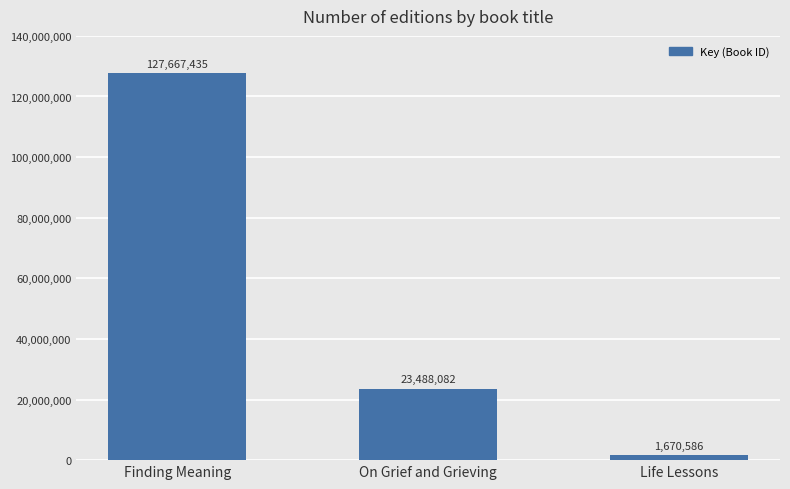

How many data points are less than 23488082?

1